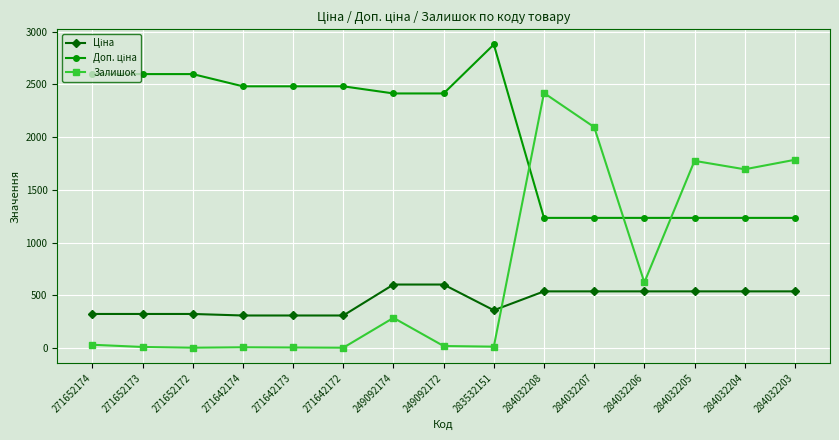

What is the difference between the second highest and second lowest values in the Залишок series?

2091.0